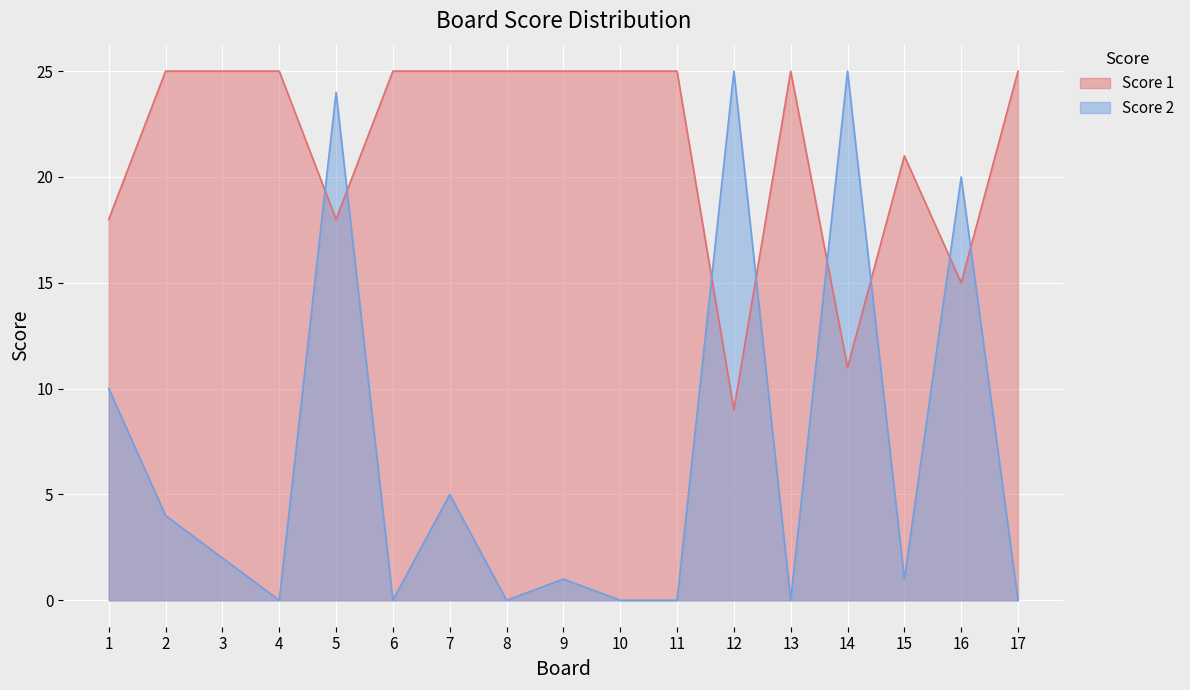

Reading left to right, what are all the values shown in this chart?

Score 1: 1=18	2=25	3=25	4=25	5=18	6=25	7=25	8=25	9=25	10=25	11=25	12=9	13=25	14=11	15=21	16=15	17=25
Score 2: 1=10	2=4	3=2	4=0	5=24	6=0	7=5	8=0	9=1	10=0	11=0	12=25	13=0	14=25	15=1	16=20	17=0